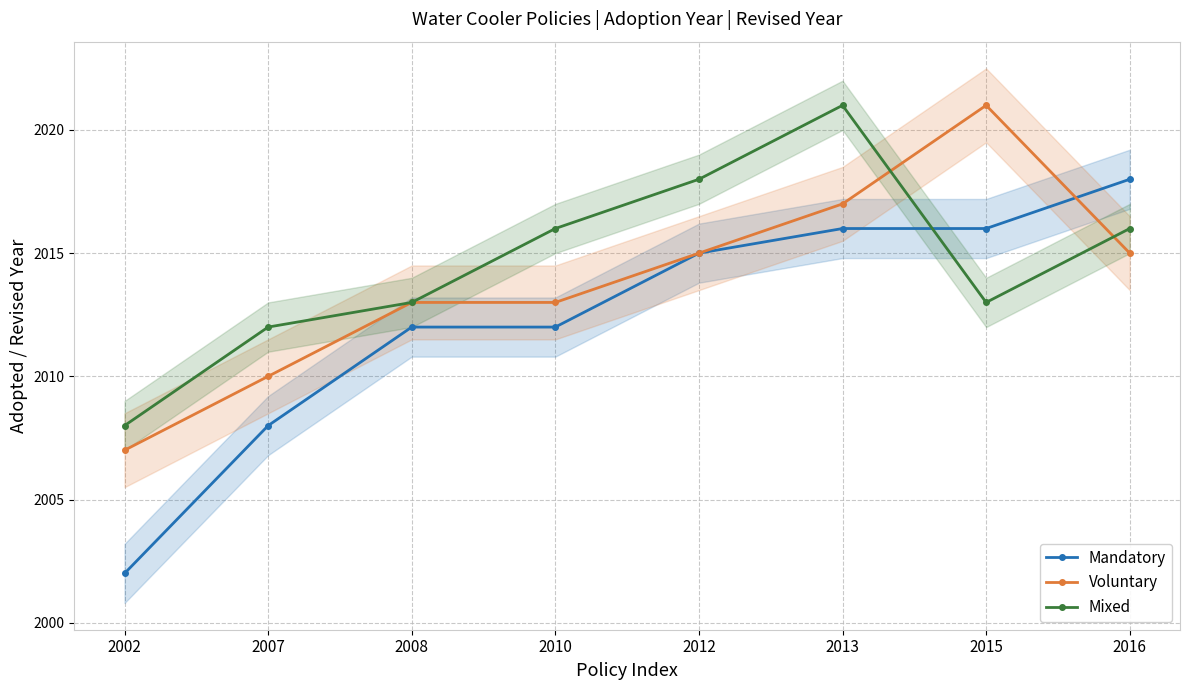

What is the difference between the maximum and minimum values in the Voluntary series?

14